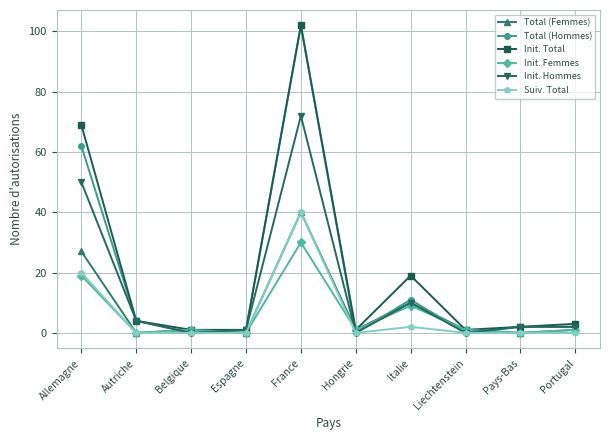

Is it true that Total (Femmes) equals 1 at Hongrie?

True